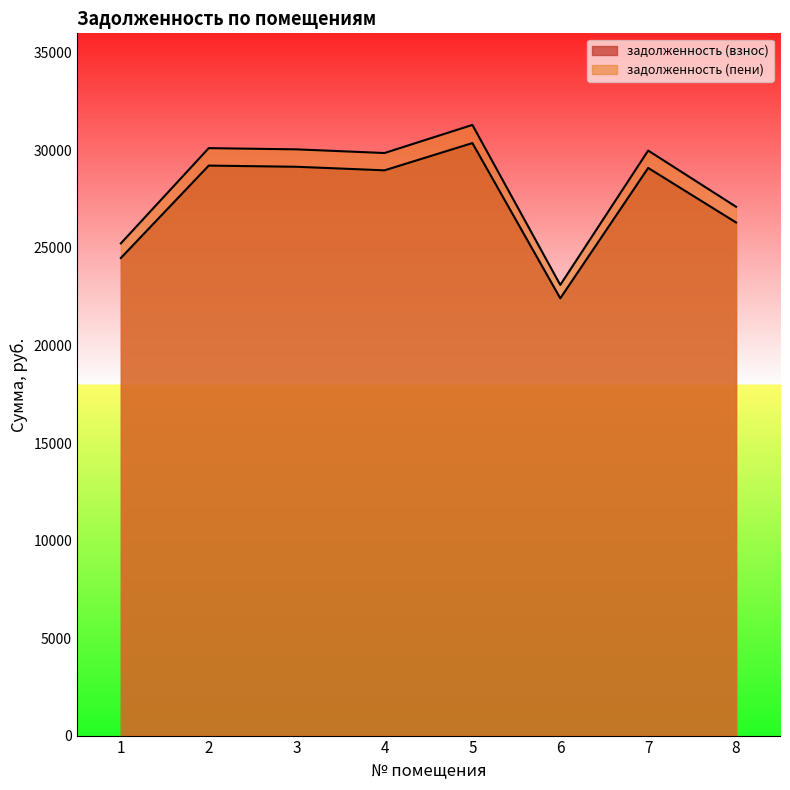

Reading right to left, list all the values displayed in this chart.

задолженность (взнос): 26307.4	29102.3	22419.1	30378.0	28980.7	29162.9	29223.6	24484.7
задолженность (пени): 27112.7	29993.2	23105.5	31308.0	29867.9	30055.7	30118.3	25234.3